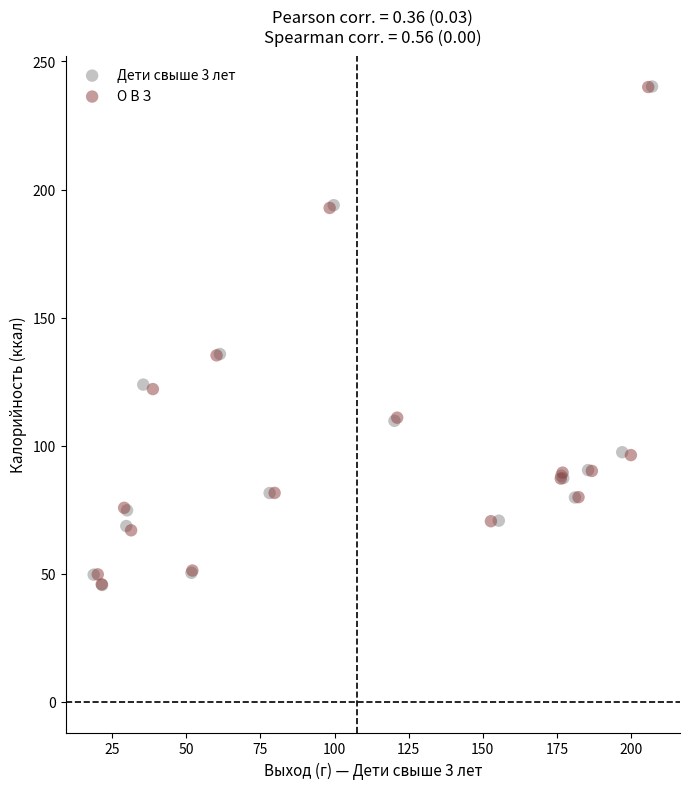

Which series has the widest spread of Y values?

Дети свыше 3 лет